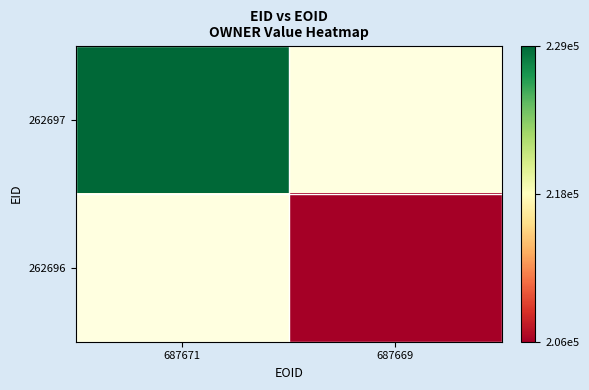

At how many categories does at least one series exceed 221474?

1